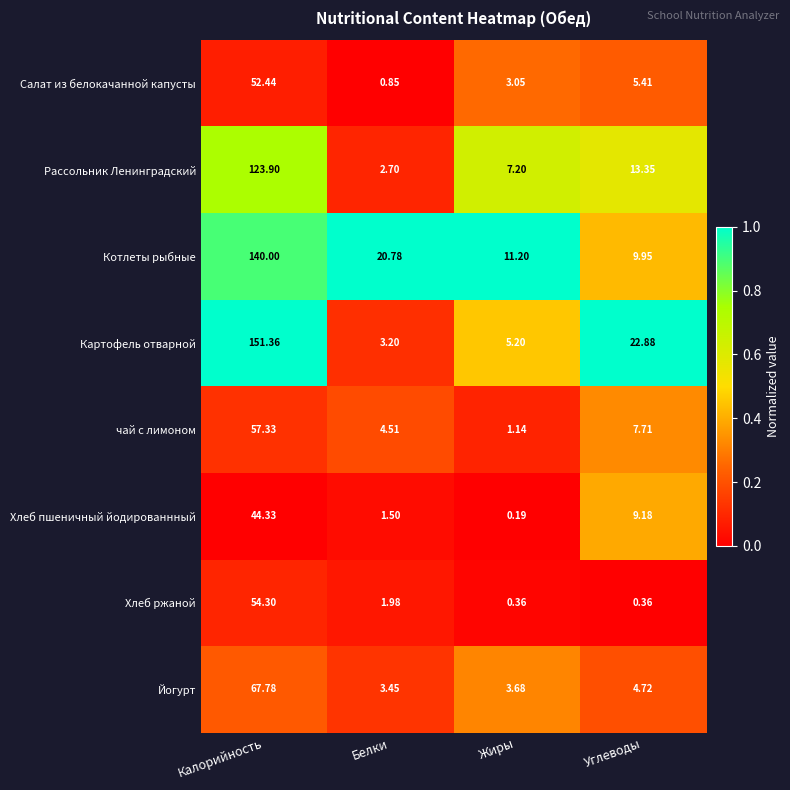

List the series in order of their peak value, lowest first.

Хлеб пшеничный йодированнный, Салат из белокачанной капусты, Хлеб ржаной, чай с лимоном, Йогурт, Рассольник Ленинградский, Котлеты рыбные, Картофель отварной